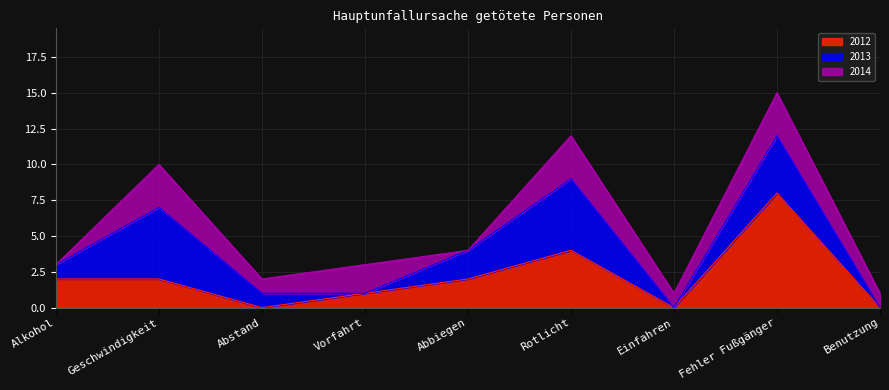

How many 2013 values are between 0 and 4?

7